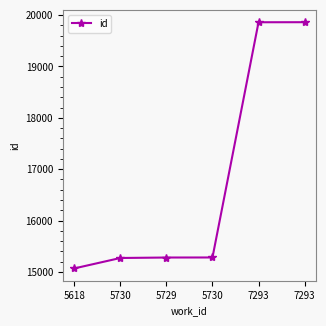

List the labels in order of value, largest first.

7293, 7293, 5730, 5729, 5730, 5618